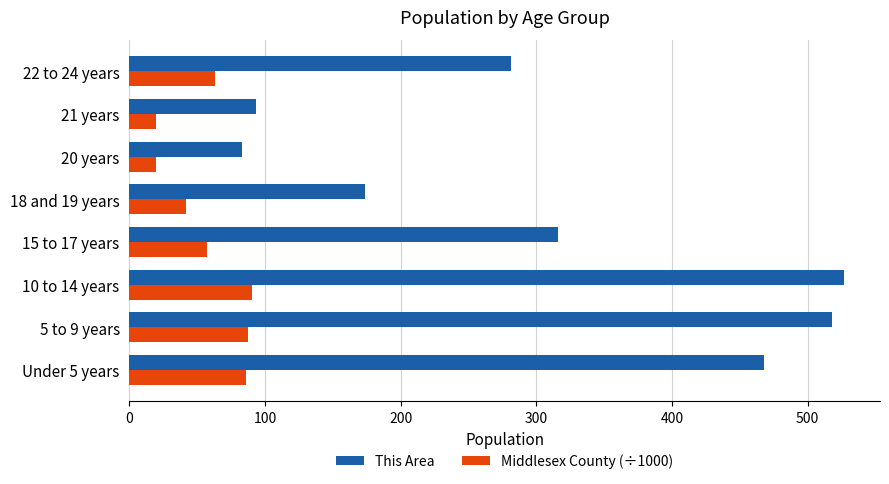

Which series has the widest spread of values?

This Area